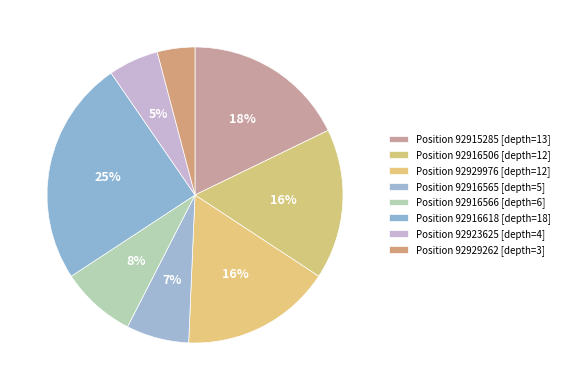

To the nearest percent, what is the average slice percentage?

12%